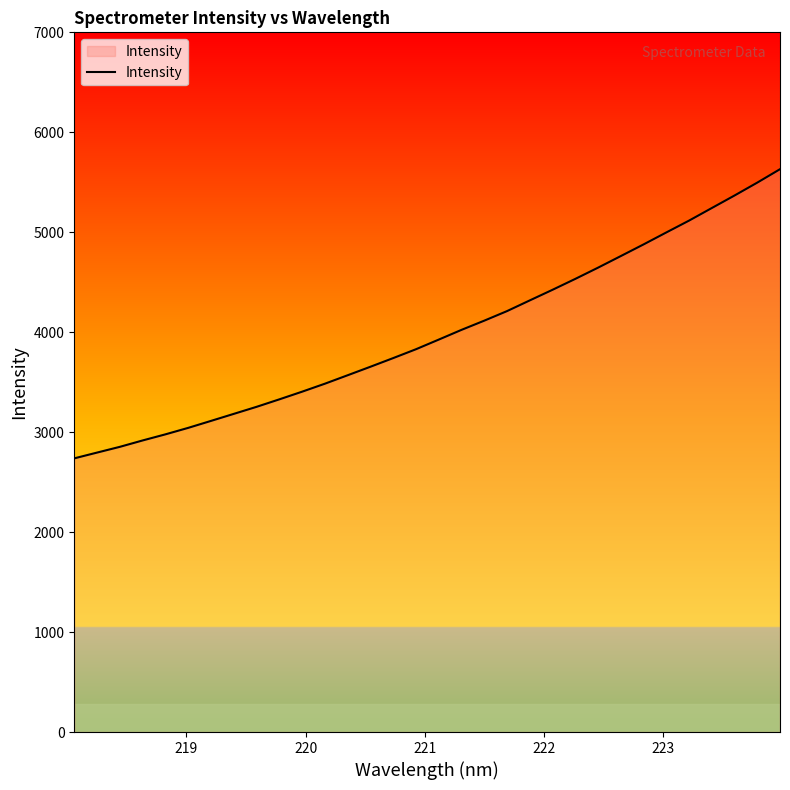

What is the smallest value displayed?

2738.1